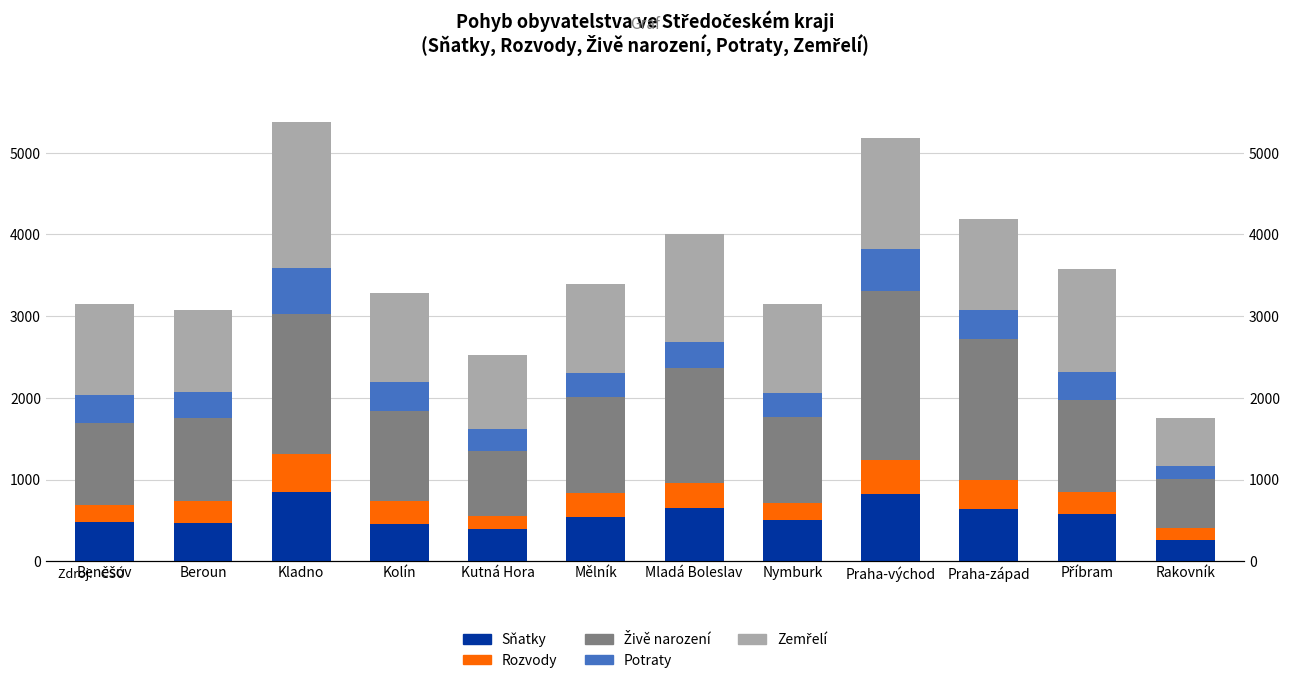

At which label does Zemřelí reach its peak?

Kladno